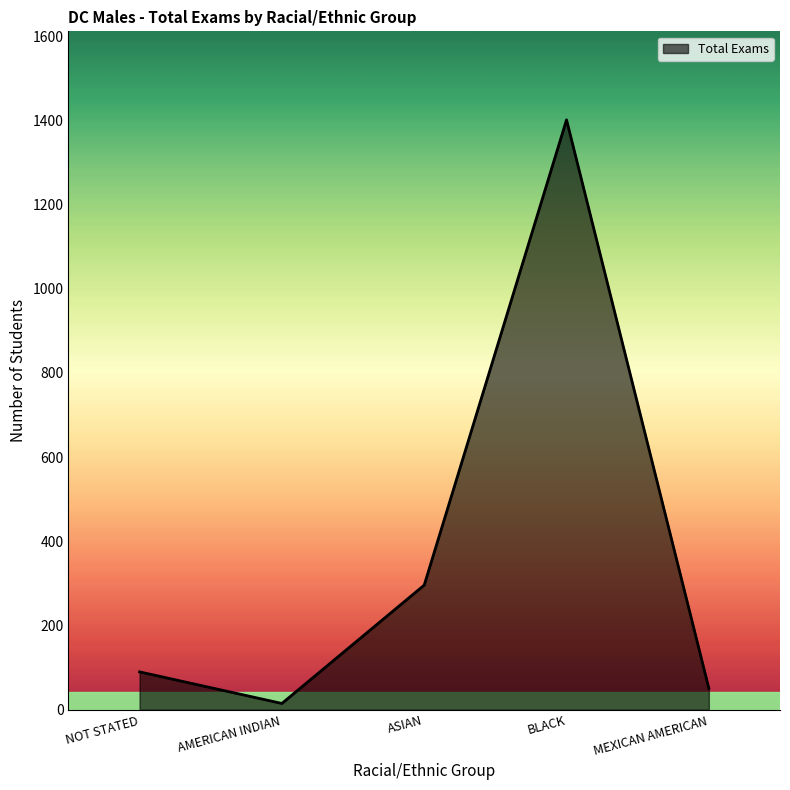

What is the minimum value shown in the chart?

15